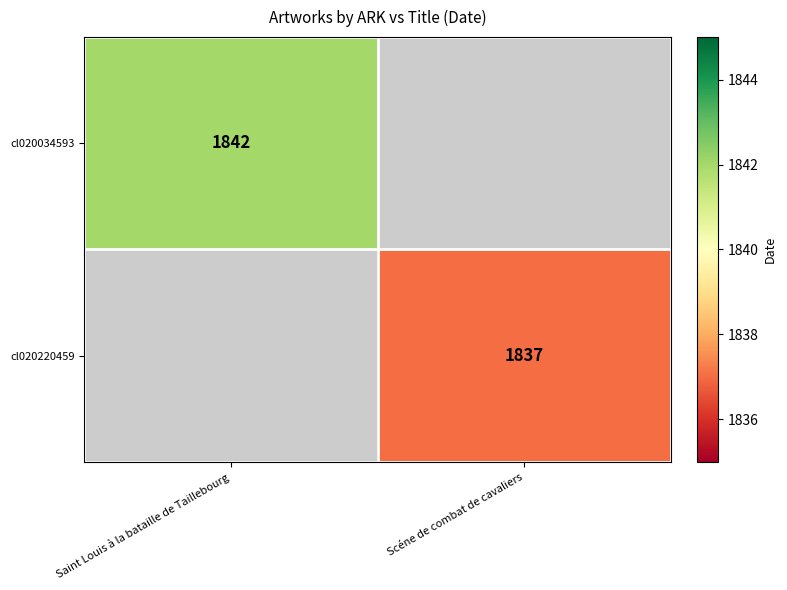

Is the value of cl020220459 at Scéne de combat de cavaliers greater than the value of cl020034593 at Saint Louis à la bataille de Taillebourg?

No